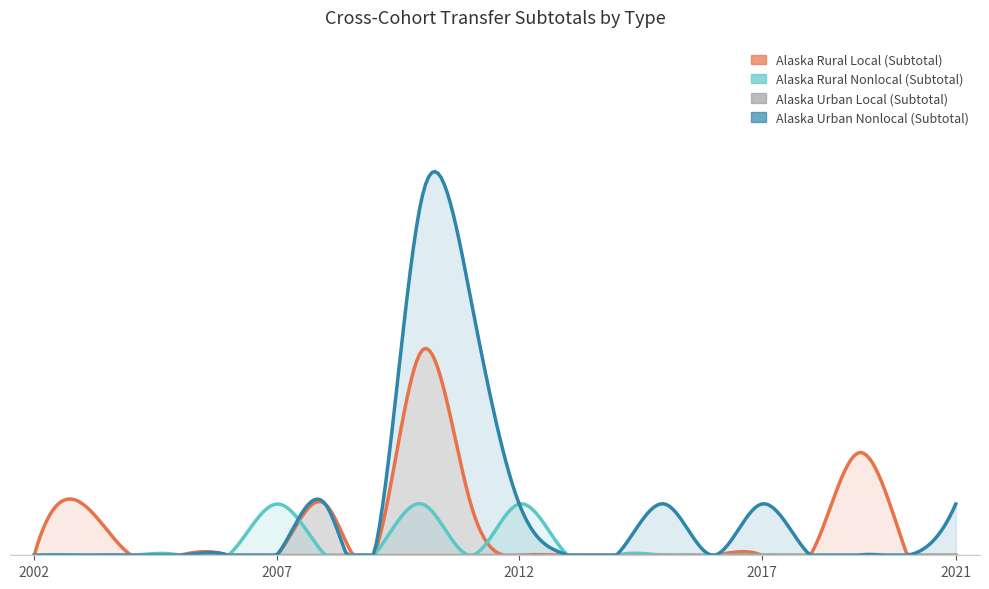

How many values in the Alaska Urban Nonlocal (Subtotal) series exceed 0?

7